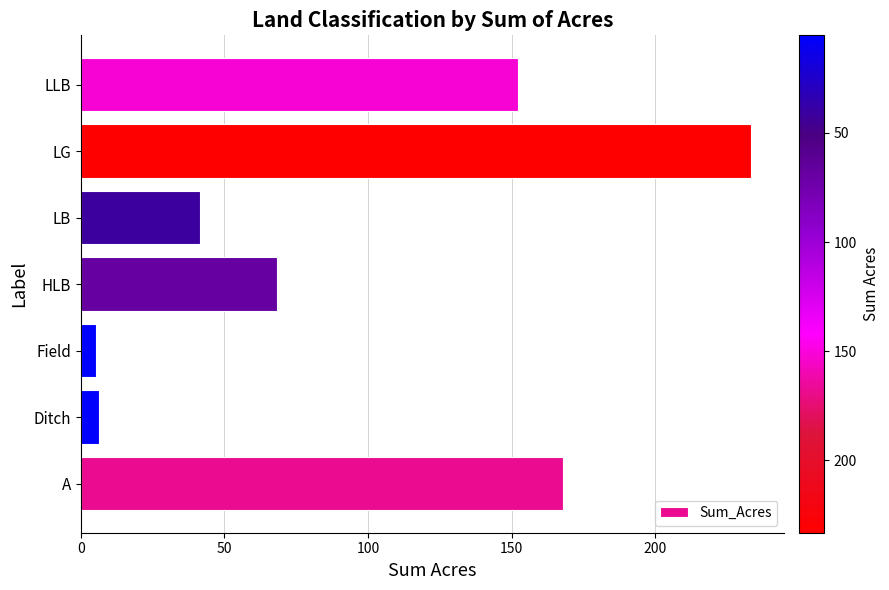

The value at A is 167.8. True or false?

True